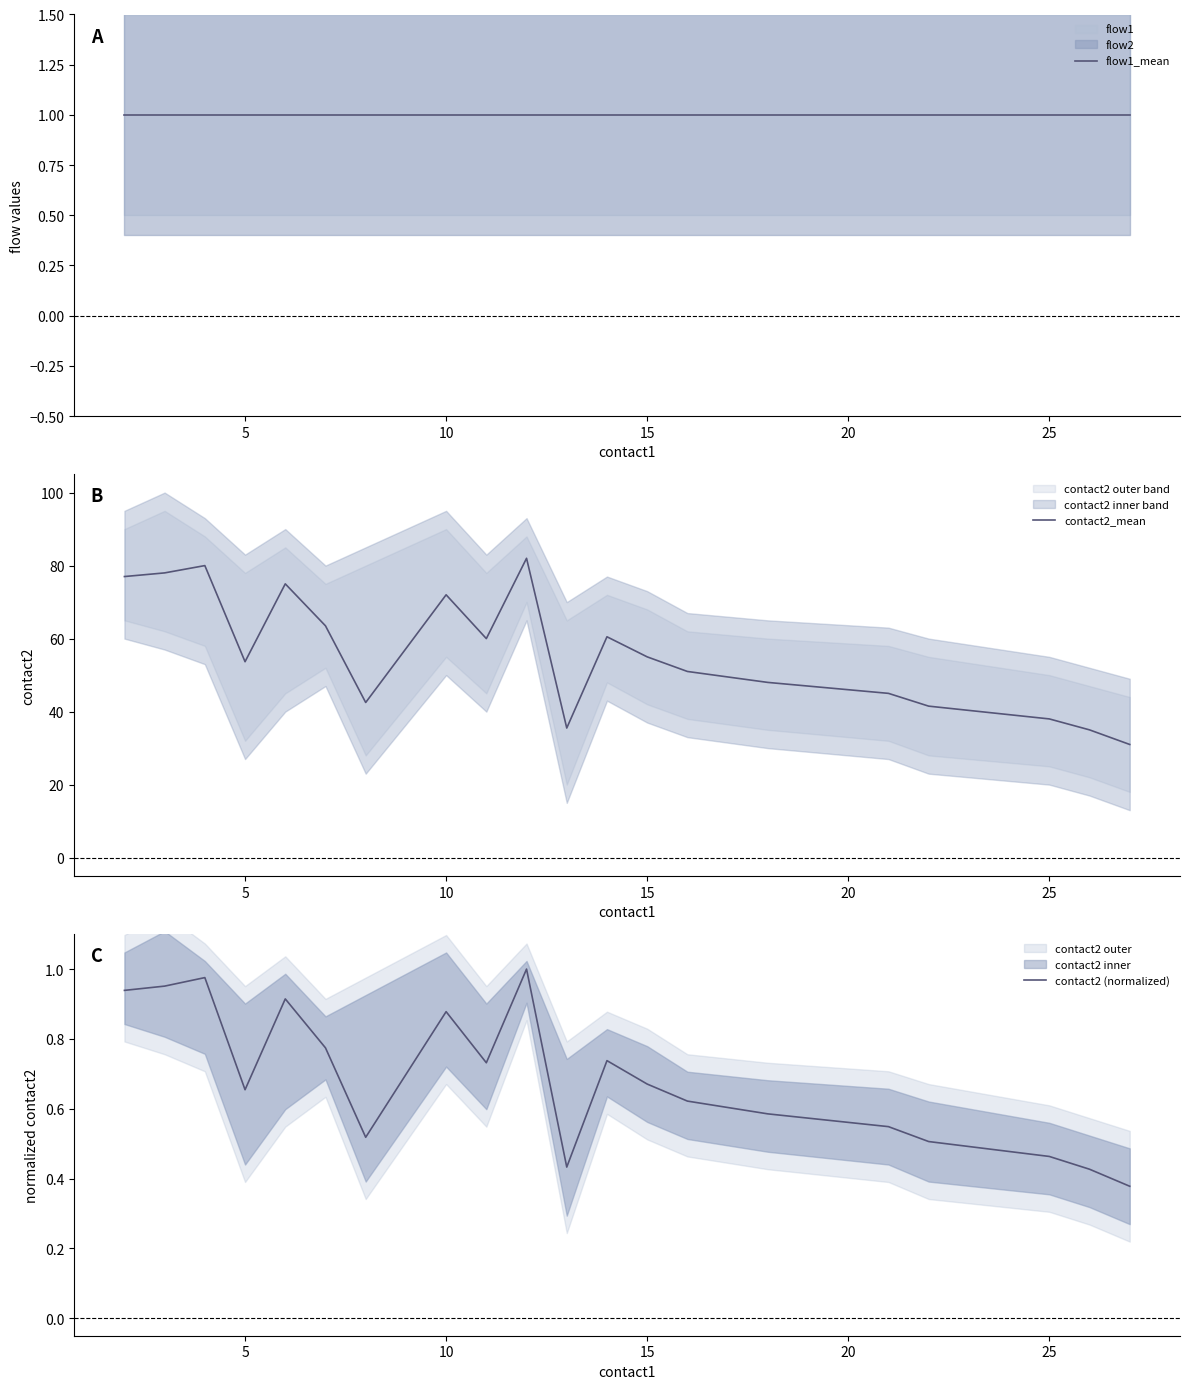

True or false: contact2 (normalized) has more than 0 points higher than both neighbors.

True